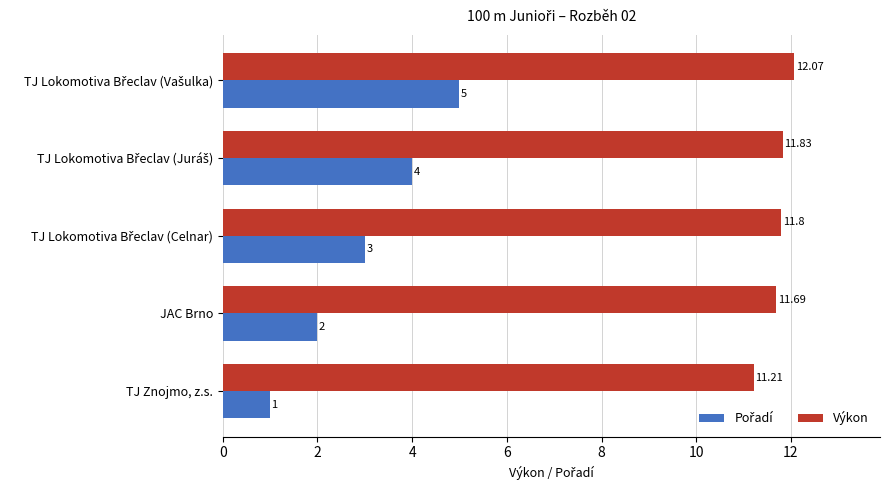

Where is Výkon nearest to the value 11?

TJ Znojmo, z.s.